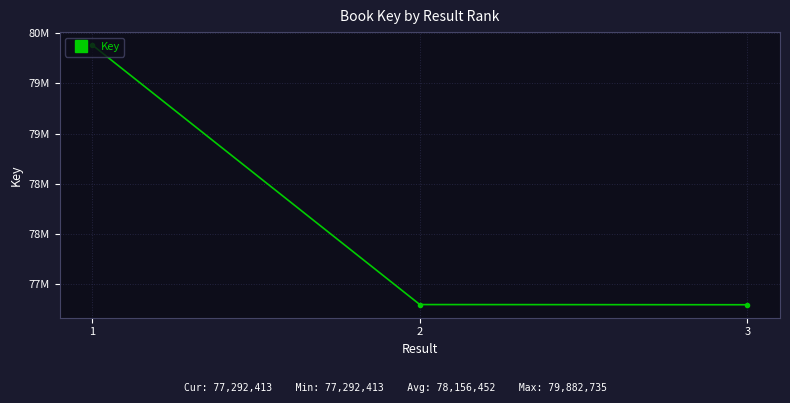

Reading right to left, list all the values displayed in this chart.

77292413	77294209	79882735